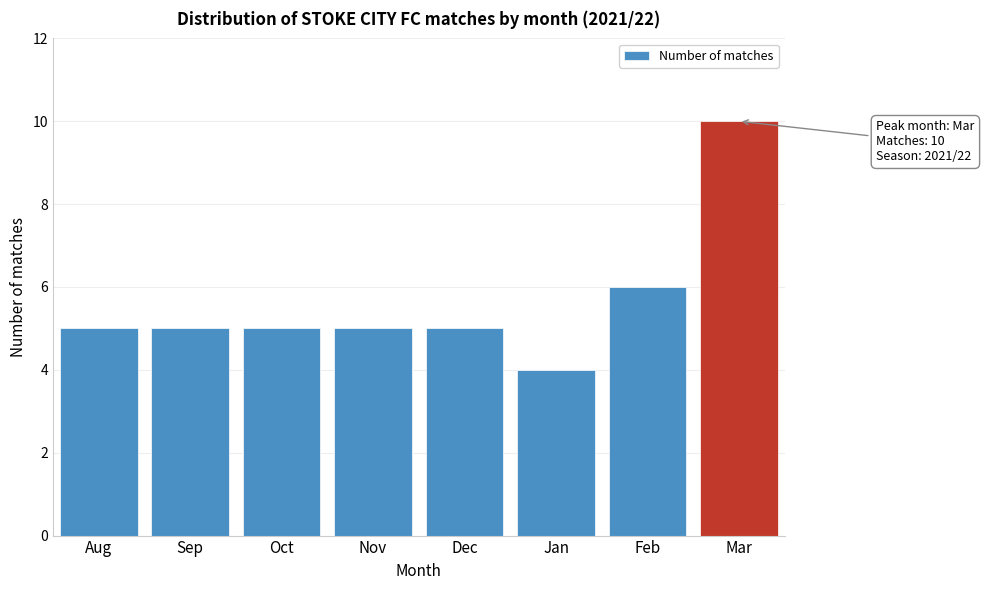

Reading left to right, list all the values displayed in this chart.

5	5	5	5	5	4	6	10